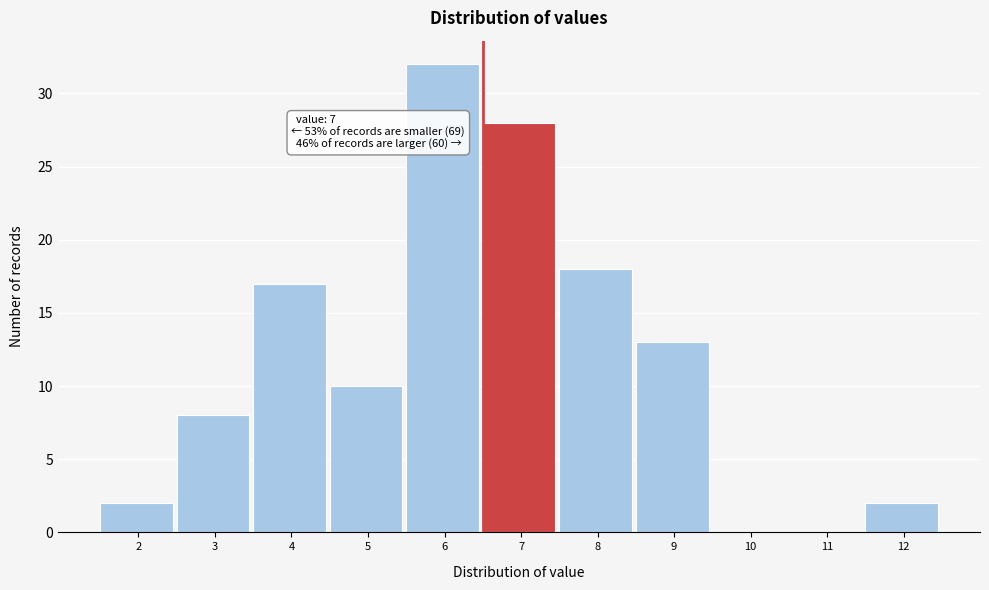

Reading left to right, transcribe all the data shown in this chart.

2=2	3=8	4=17	5=10	6=32	7=28	8=18	9=13	10=0	11=0	12=2